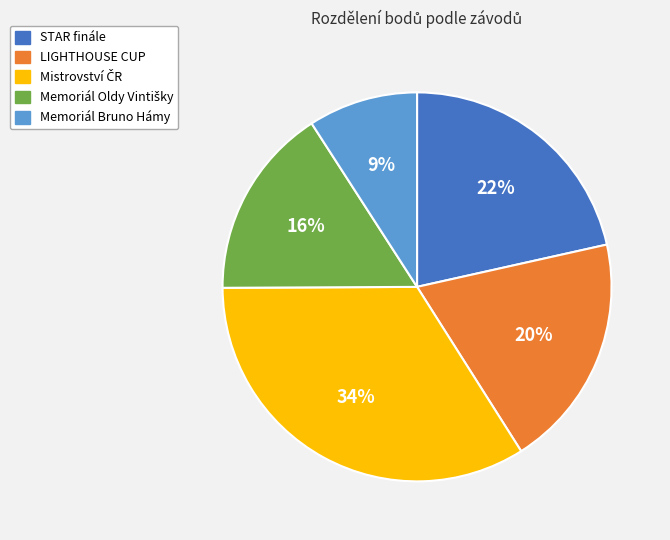

Is it true that STAR finále is 15% of the pie?

False